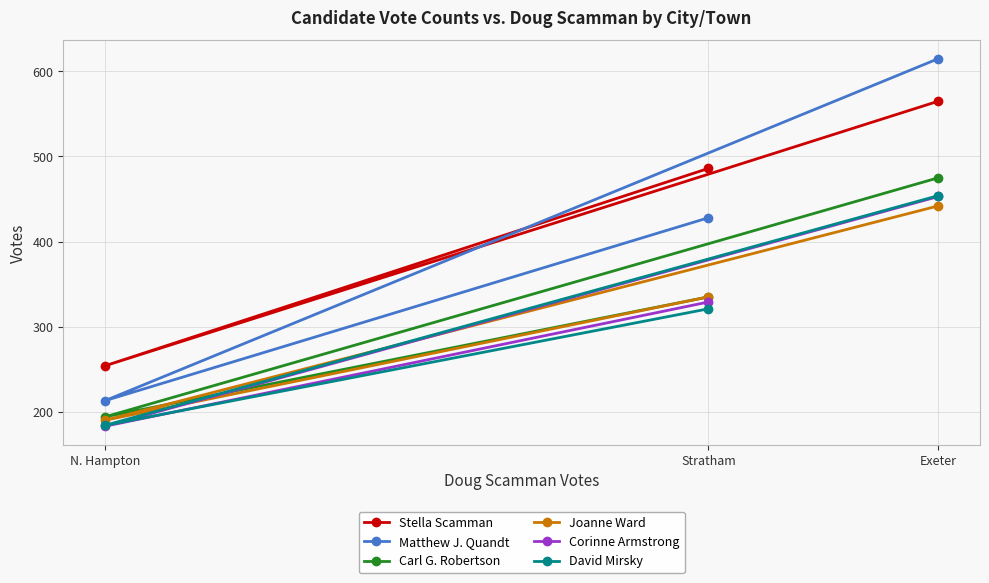

The Matthew J. Quandt series shows 615 at Exeter. True or false?

True